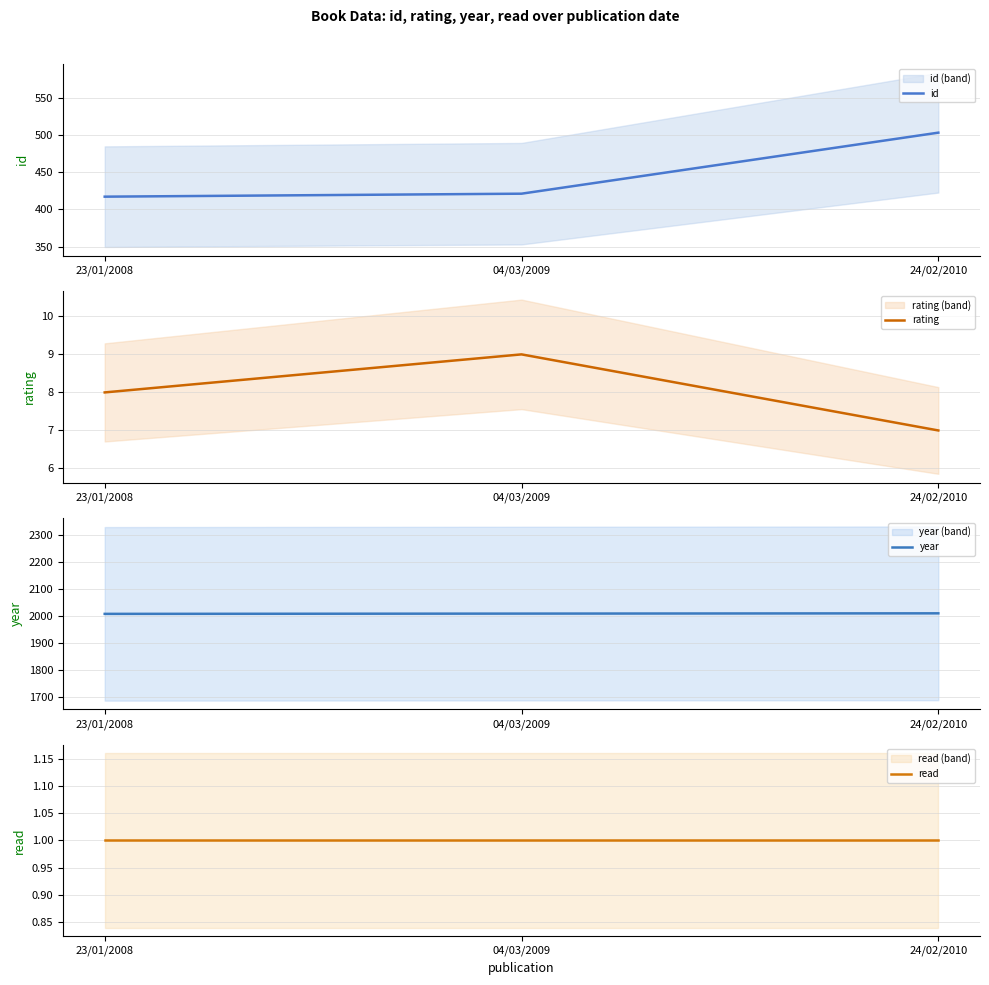

What is the label of the 1st point from the left?

23/01/2008